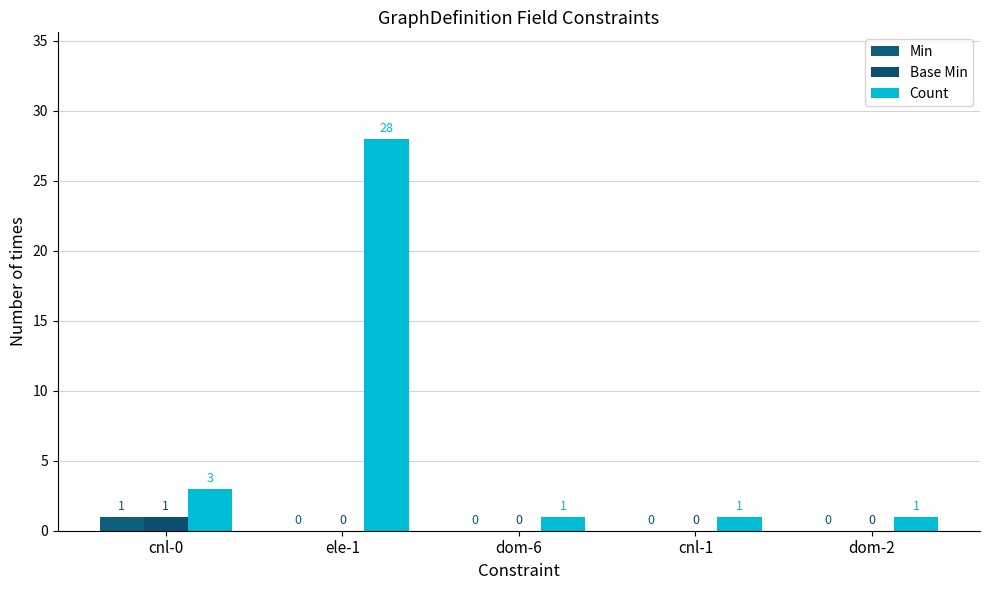

Is it true that Count equals 2 at cnl-1?

False